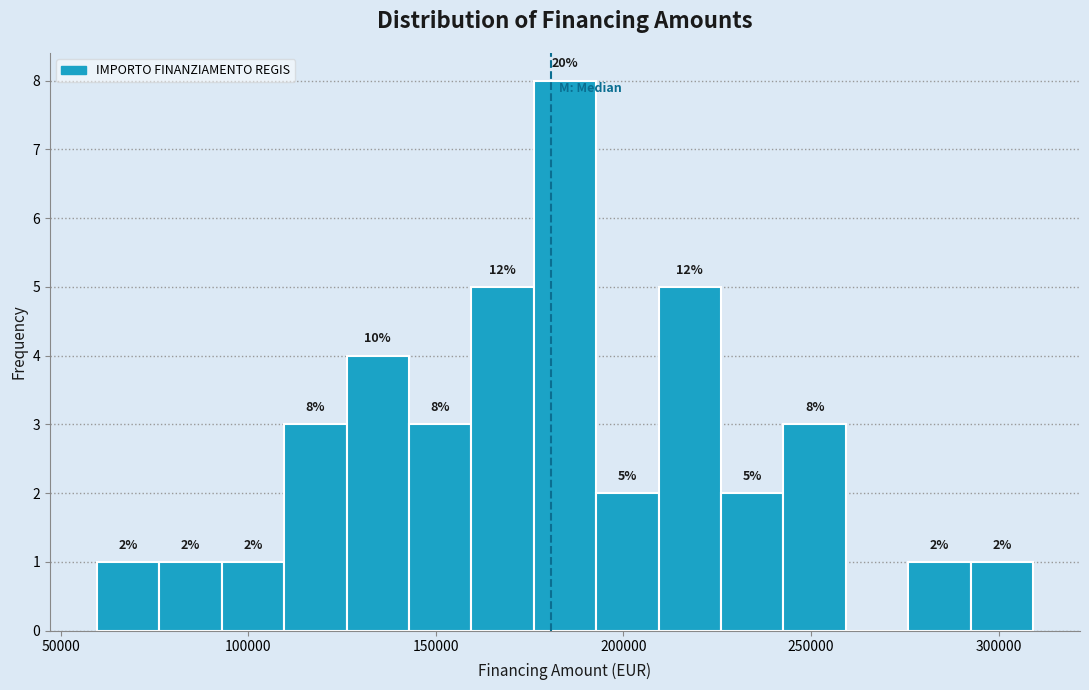

Around what value on the x-axis is the tallest bar? Give the approximate position of its centre, as read against the axis.

185000